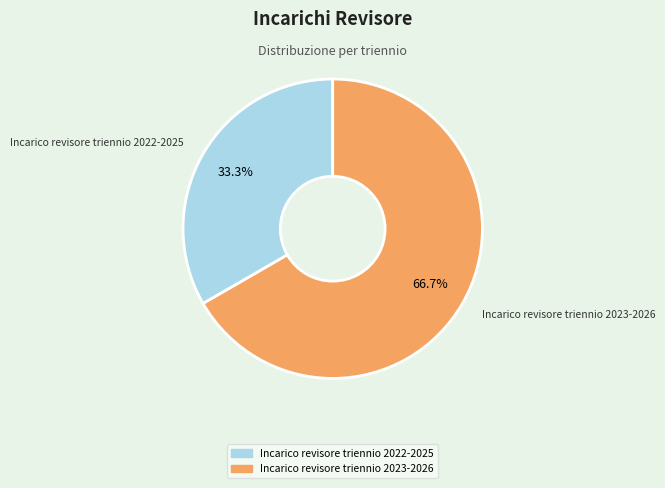

Count the number of slices in the pie.

2